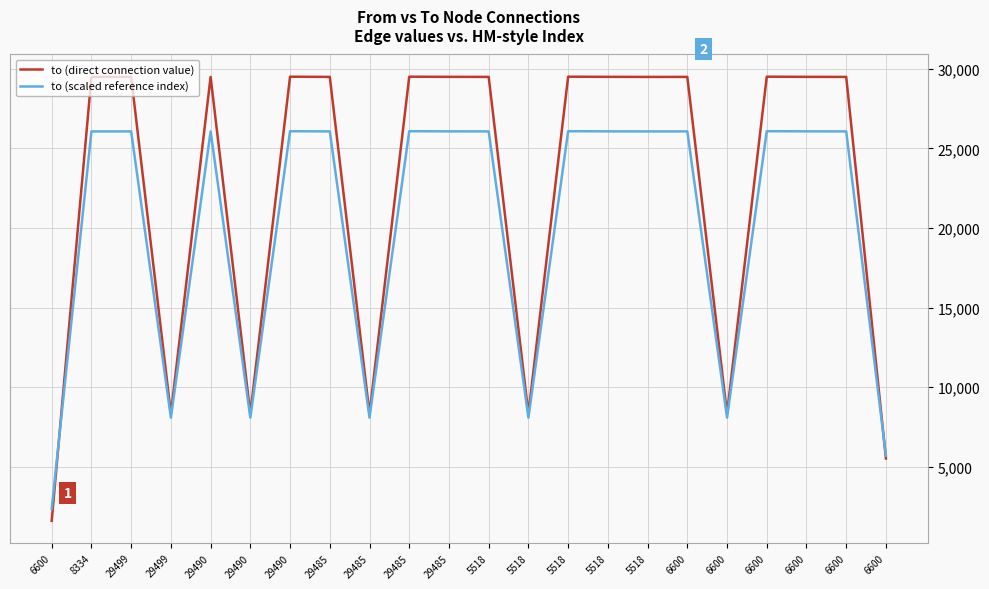

Reading right to left, extract all data points from this chart.

to (direct connection value): 6600=5518.0	6600=29485.0	6600=29490.0	6600=29499.0	6600=8334.0	6600=29486.0	5518=29485.0	5518=29490.0	5518=29499.0	5518=8334.0	5518=29486.0	29485=29490.0	29485=29499.0	29485=8334.0	29485=29486.0	29490=29499.0	29490=8334.0	29490=29486.0	29499=8334.0	29499=29486.0	8334=29486.0	6600=1604.0
to (scaled reference index): 6600=5690.3	6600=26062.2	6600=26066.5	6600=26074.1	6600=8083.9	6600=26063.1	5518=26062.2	5518=26066.5	5518=26074.1	5518=8083.9	5518=26063.1	29485=26066.5	29485=26074.1	29485=8083.9	29485=26063.1	29490=26074.1	29490=8083.9	29490=26063.1	29499=8083.9	29499=26063.1	8334=26063.1	6600=2363.4